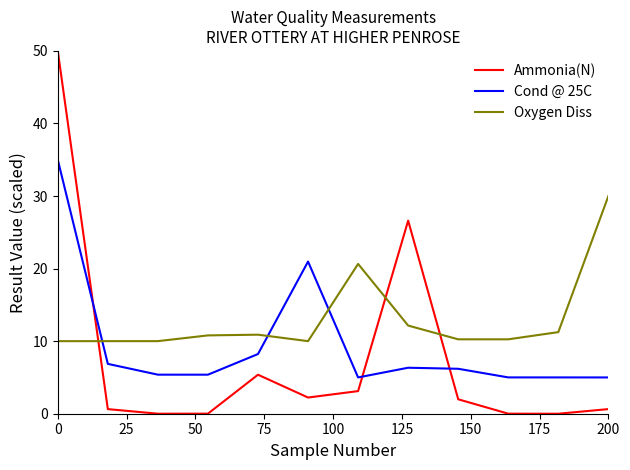

List the series in order of their peak value, lowest first.

Oxygen Diss, Cond @ 25C, Ammonia(N)